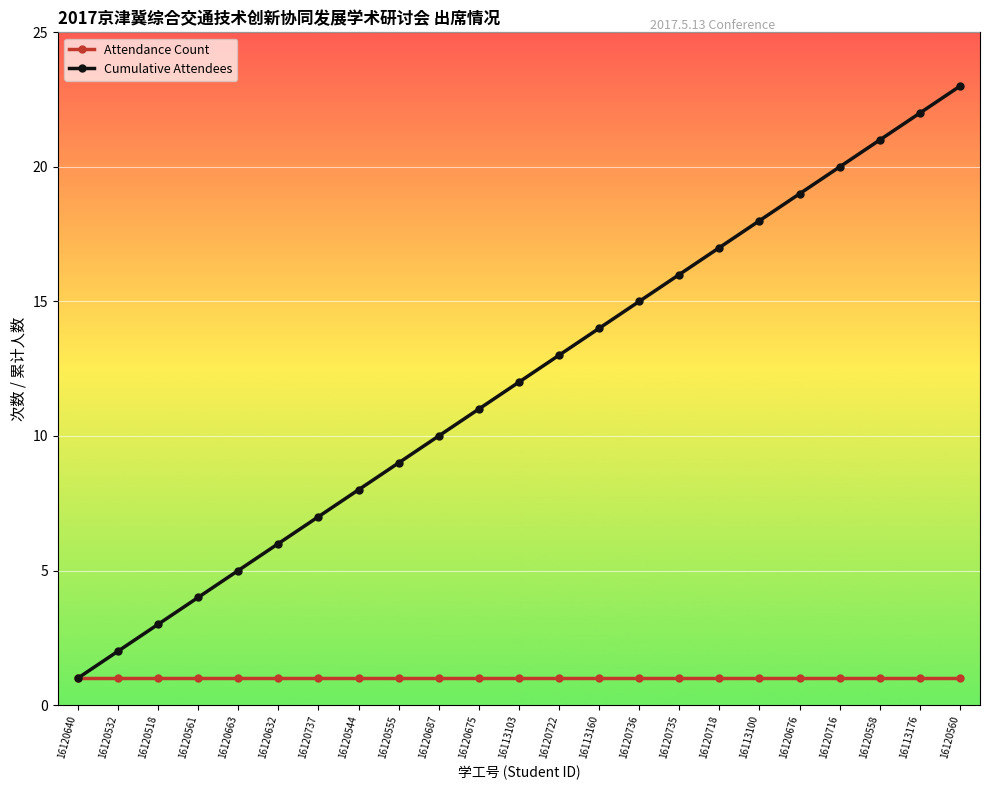

What is the value of the Attendance Count point at the 8th from the left?

1